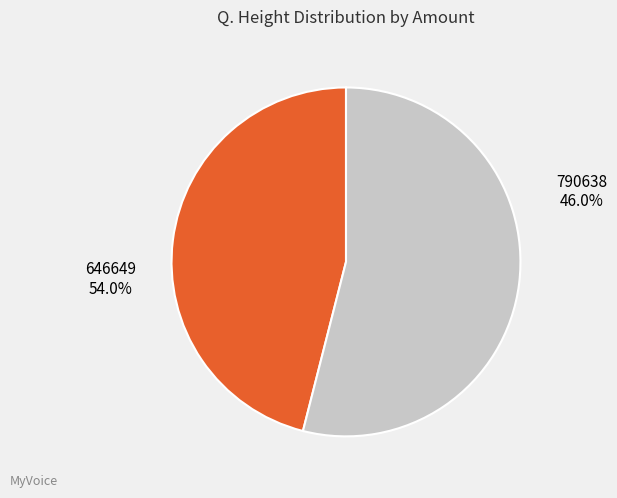

True or false: 646649 accounts for 61% of the total.

False